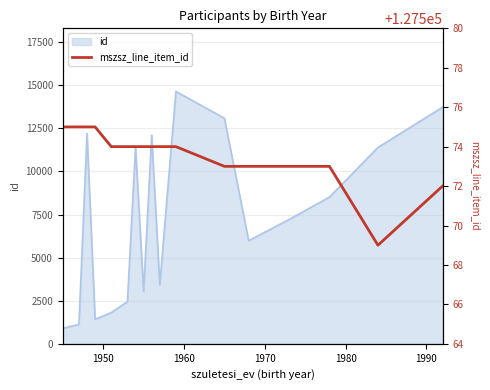

Does the chart have visible grid lines?

Yes